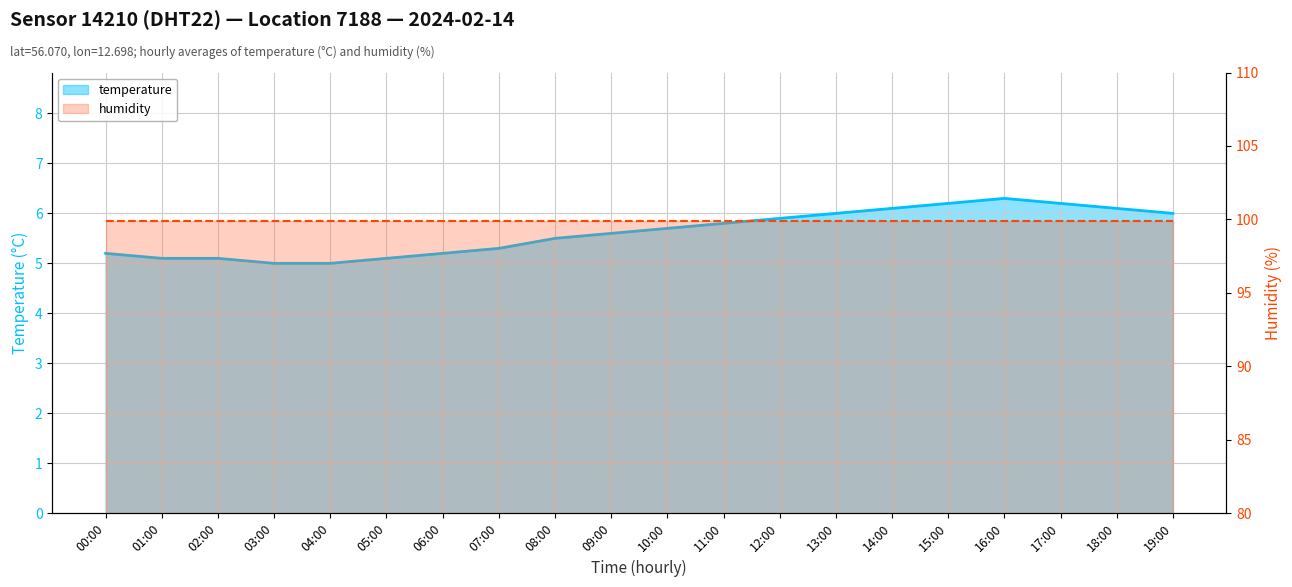

Reading left to right, extract all data points from this chart.

00:00=5.2	01:00=5.1	02:00=5.1	03:00=5.0	04:00=5.0	05:00=5.1	06:00=5.2	07:00=5.3	08:00=5.5	09:00=5.6	10:00=5.7	11:00=5.8	12:00=5.9	13:00=6.0	14:00=6.1	15:00=6.2	16:00=6.3	17:00=6.2	18:00=6.1	19:00=6.0